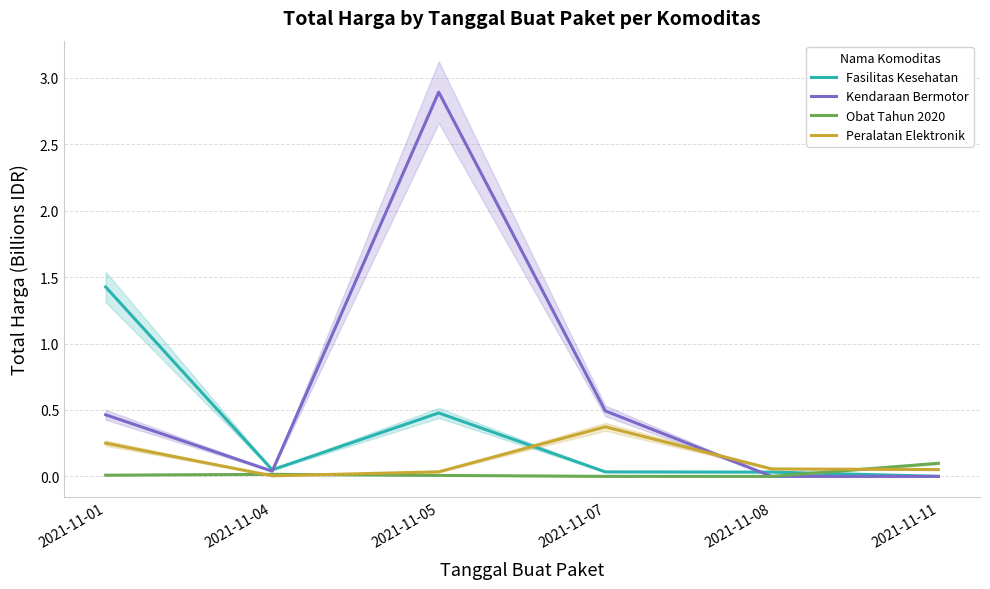

Which series changed the most between 2021-11-01 and 2021-11-11?

Fasilitas Kesehatan